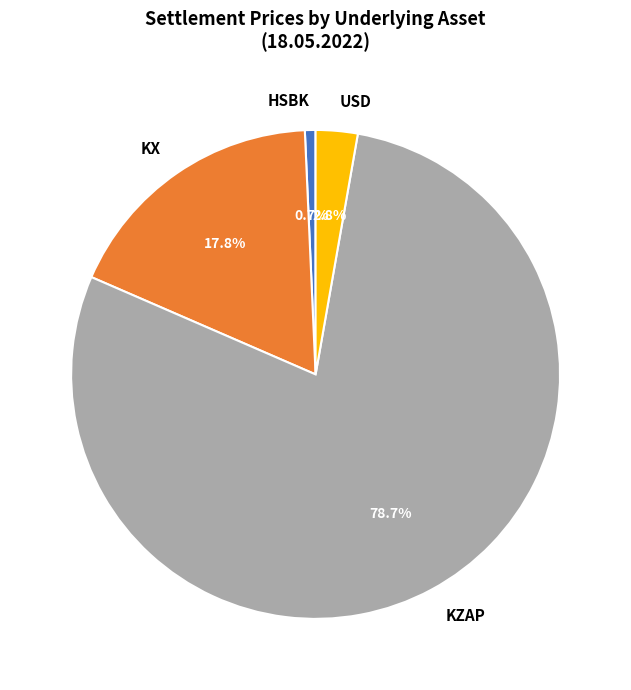

What is the majority slice?

KZAP